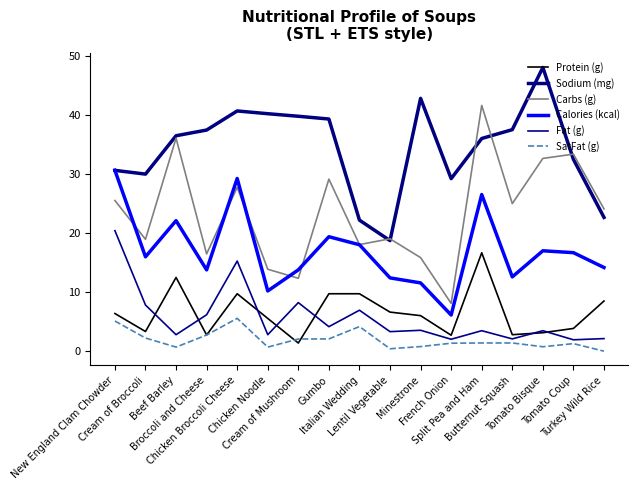

Which series has the largest total across all categories?

Sodium (mg)